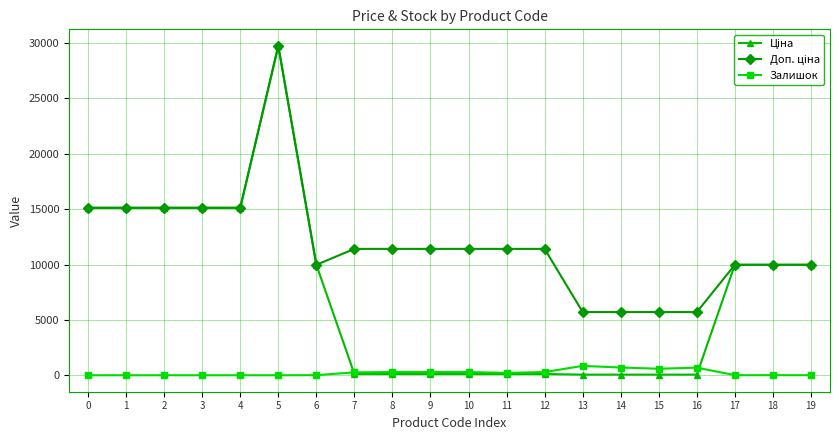

What is the value of the Залишок point at the 15th from the left?

698.0